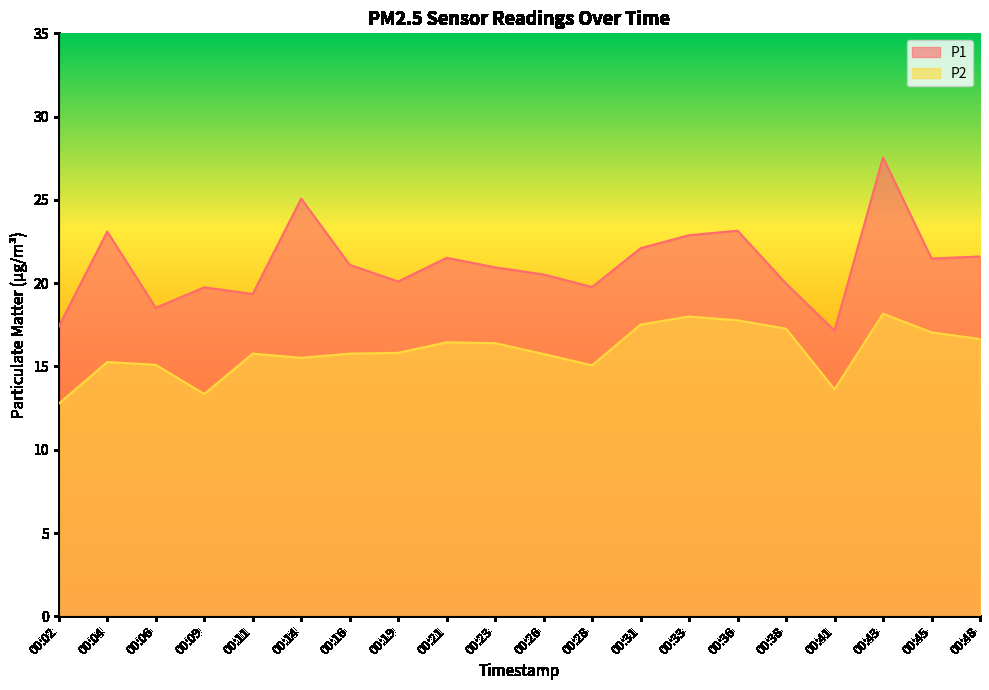

Is the value of P2 at 00:16 greater than the value of P1 at 00:43?

No